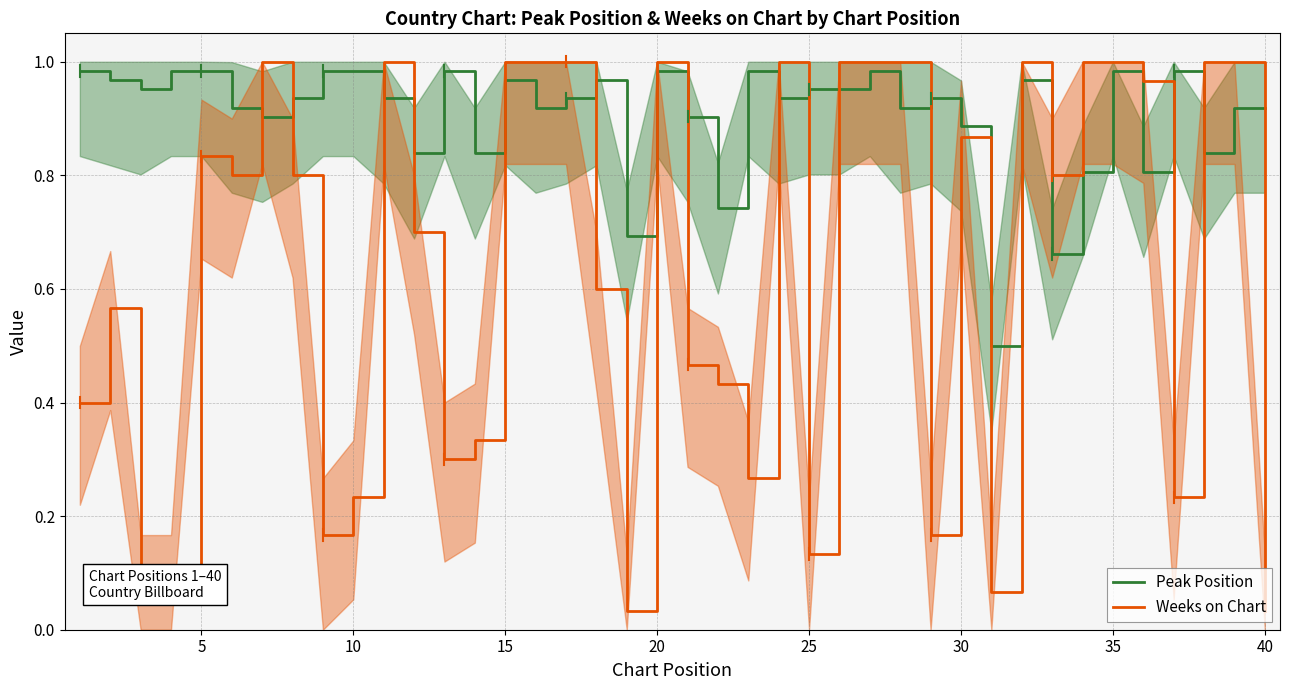

At how many categories does at least one series exceed 0?

40